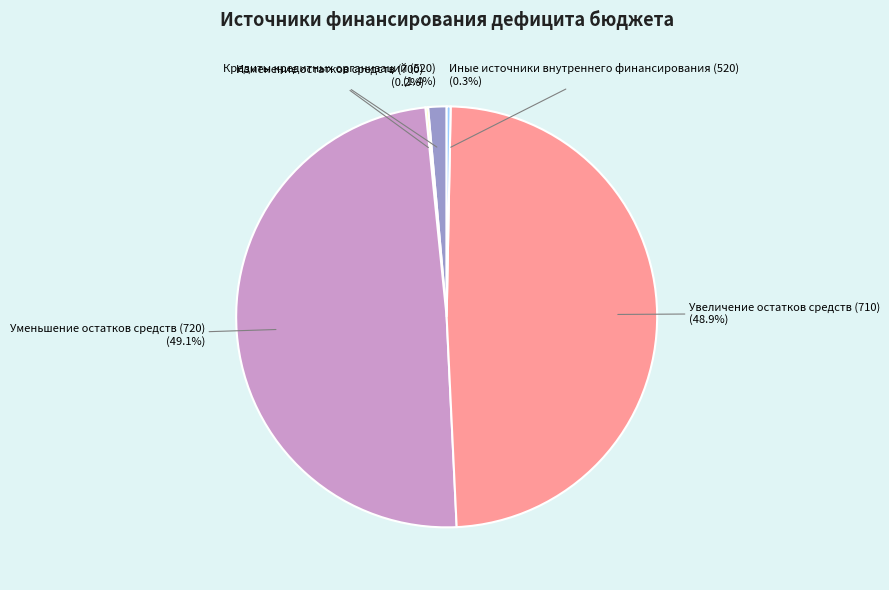

Does any single category account for the majority?

No